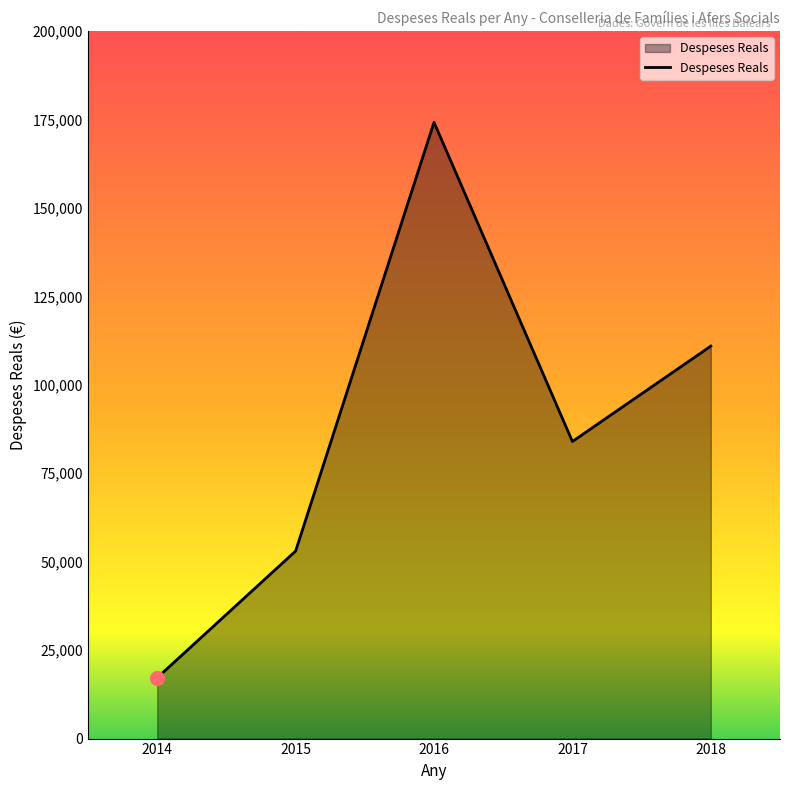

List the labels in order of value, largest first.

2016, 2018, 2017, 2015, 2014